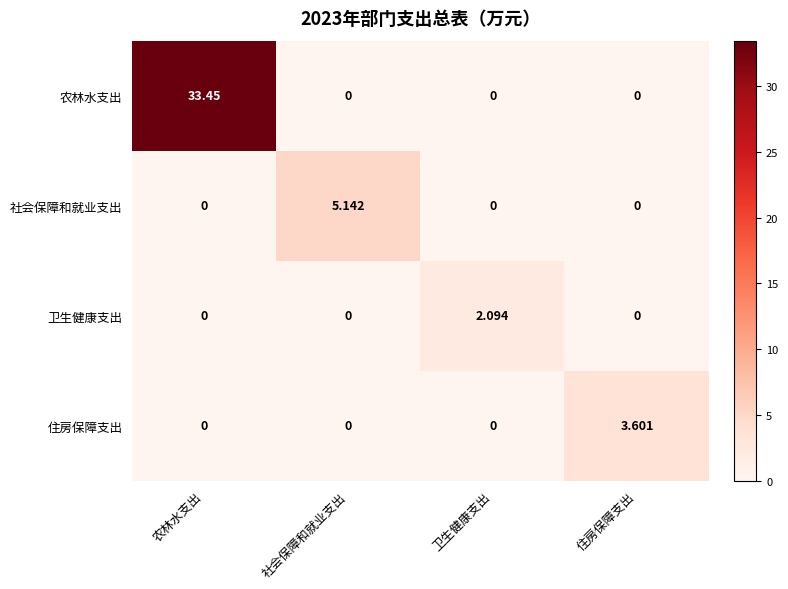

Which series has the largest total across all categories?

农林水支出